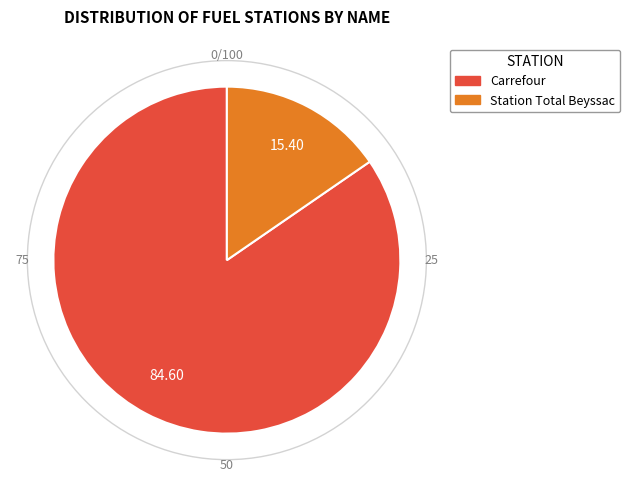

Do Carrefour and Station Total Beyssac together represent more than half of the pie?

Yes